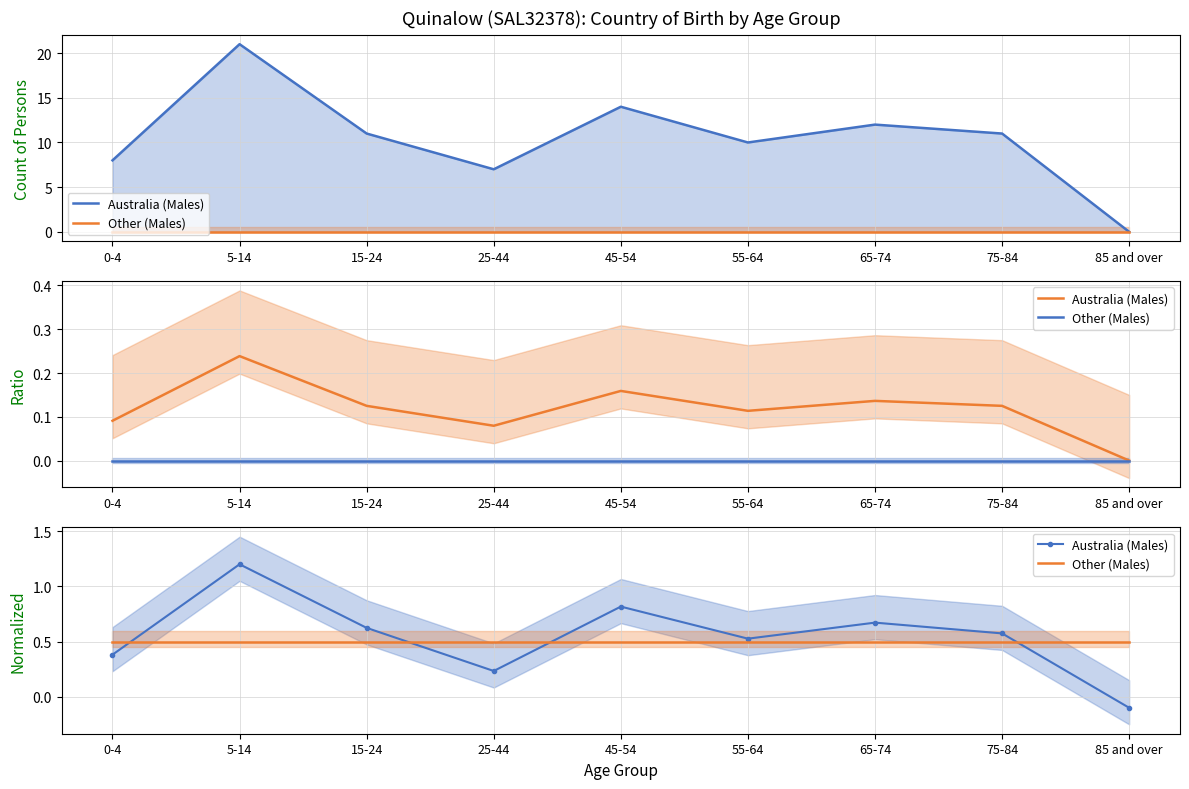

At 65-74, list the series in order from smallest to largest.

Other (Males), Australia (Males)